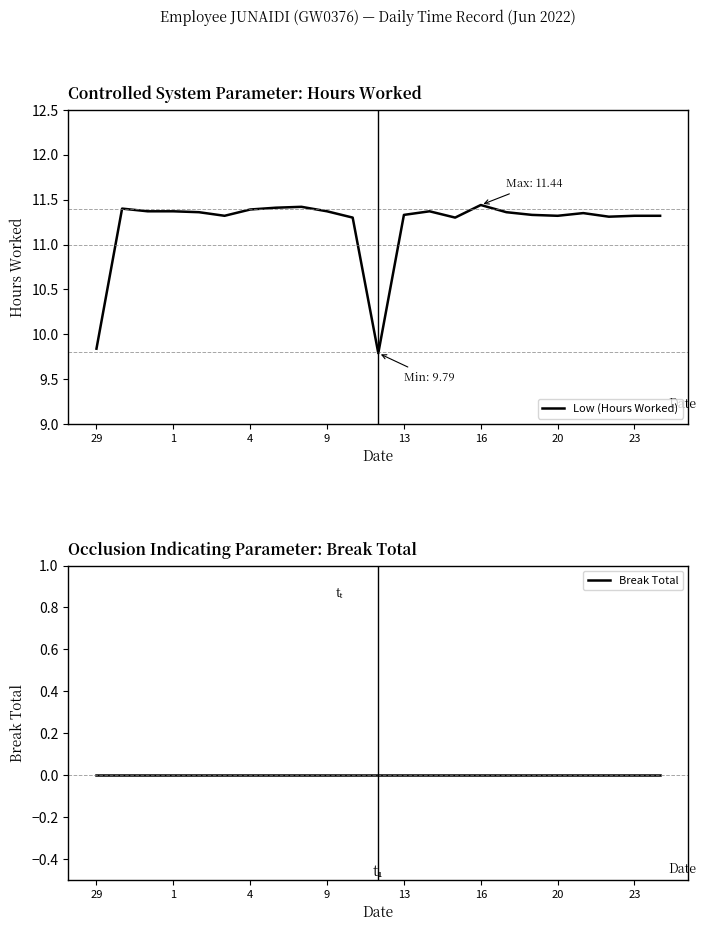

True or false: Low (Hours Worked) and Break Total intersect in this chart.

False